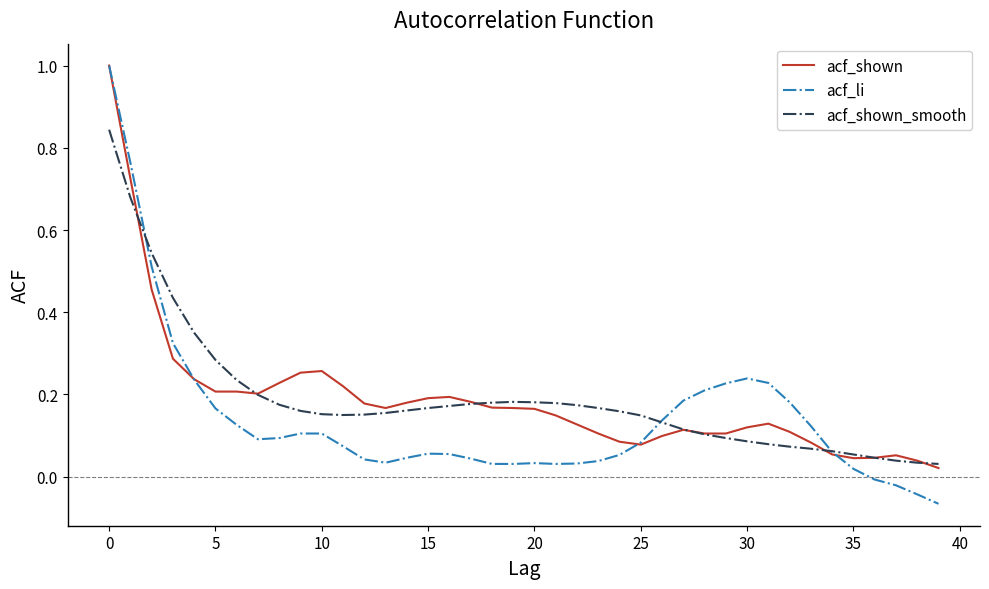

Which series has the largest range (max minus min)?

acf_li